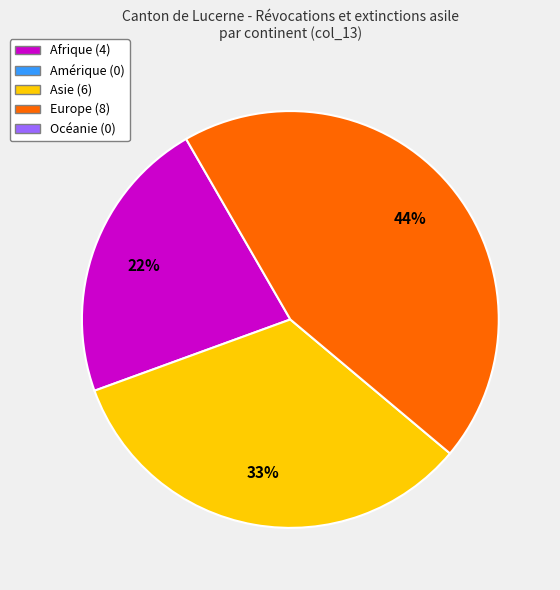

Is there a majority slice in this chart?

No